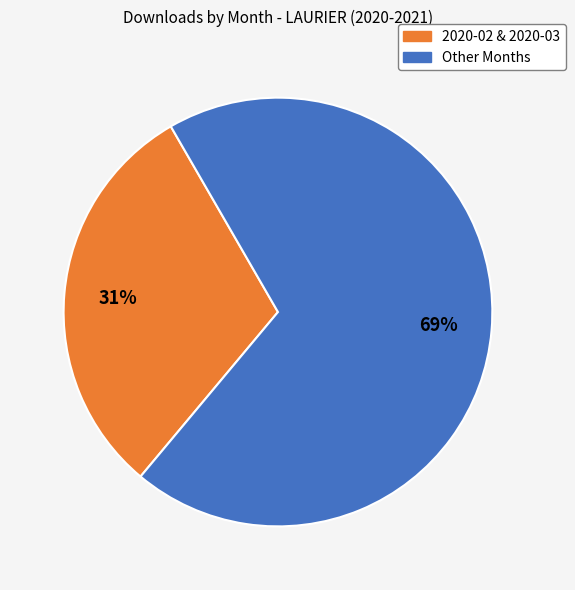

Is there any slice that represents more than half of the pie?

Yes